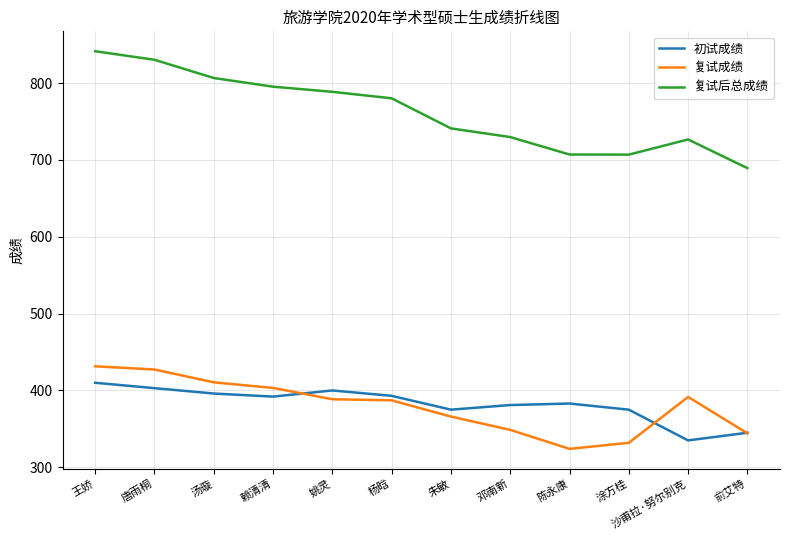

True or false: 复试后总成绩 and 复试成绩 cross at least once.

False